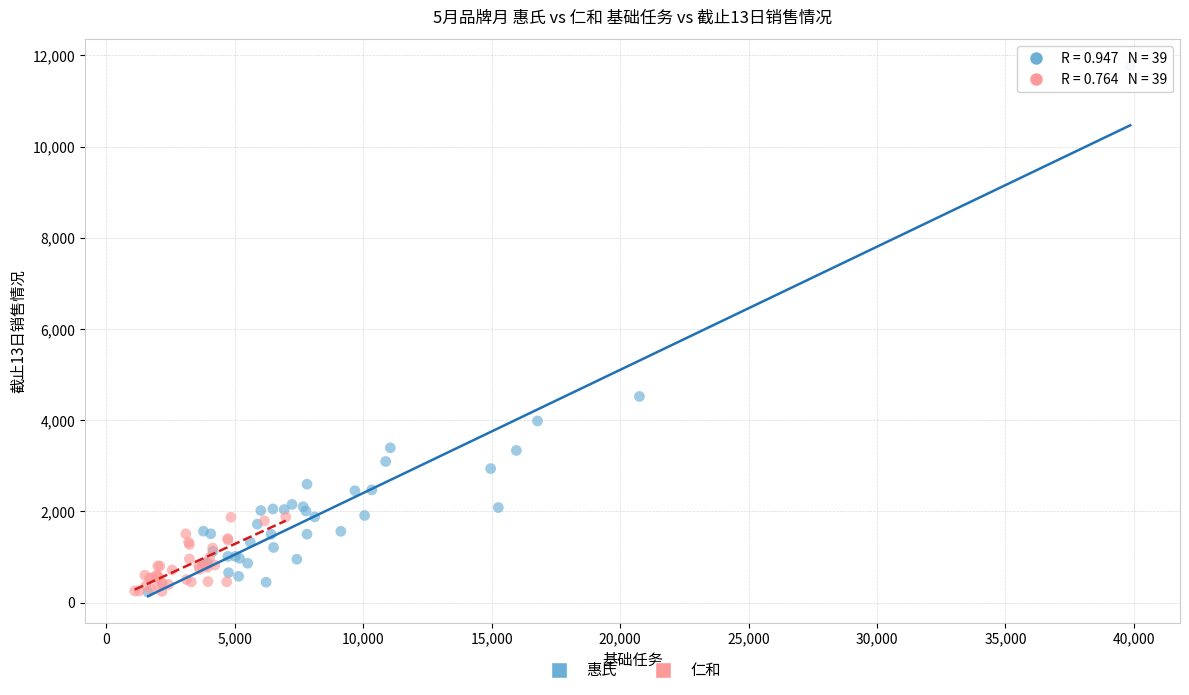

What are all the series names shown in the legend?

惠氏, 仁和